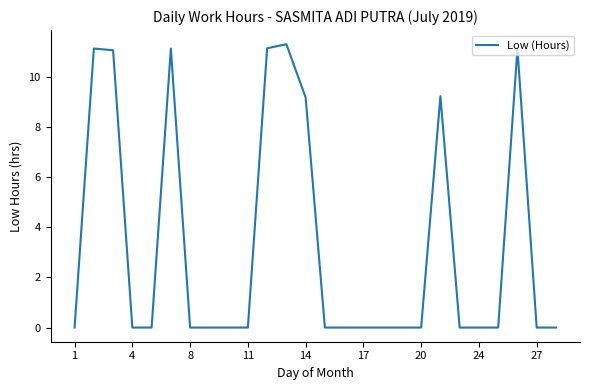

What is the difference between the maximum and minimum values?

11.3